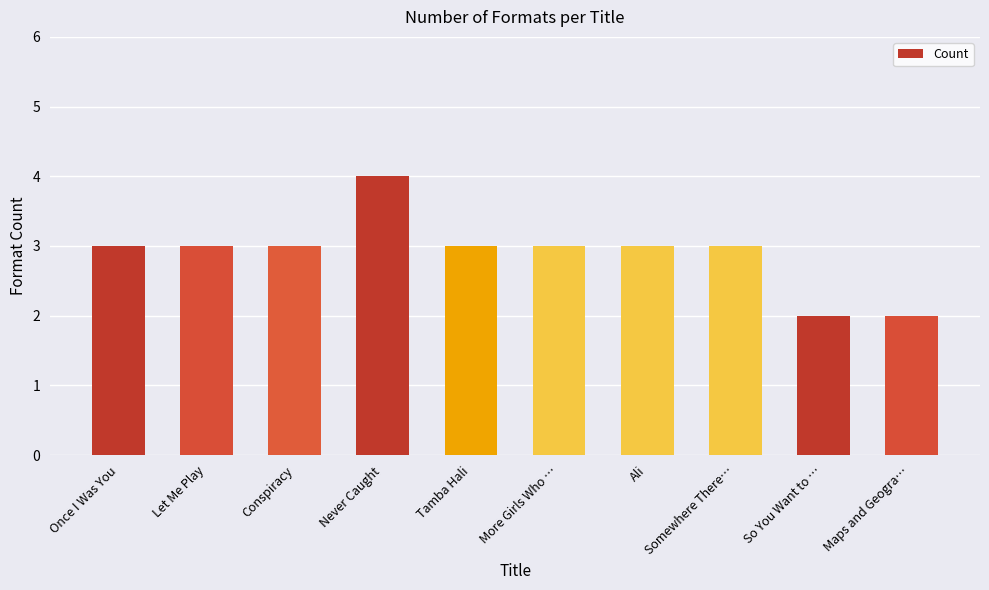

The value at Maps and Geogra… is 2. True or false?

True